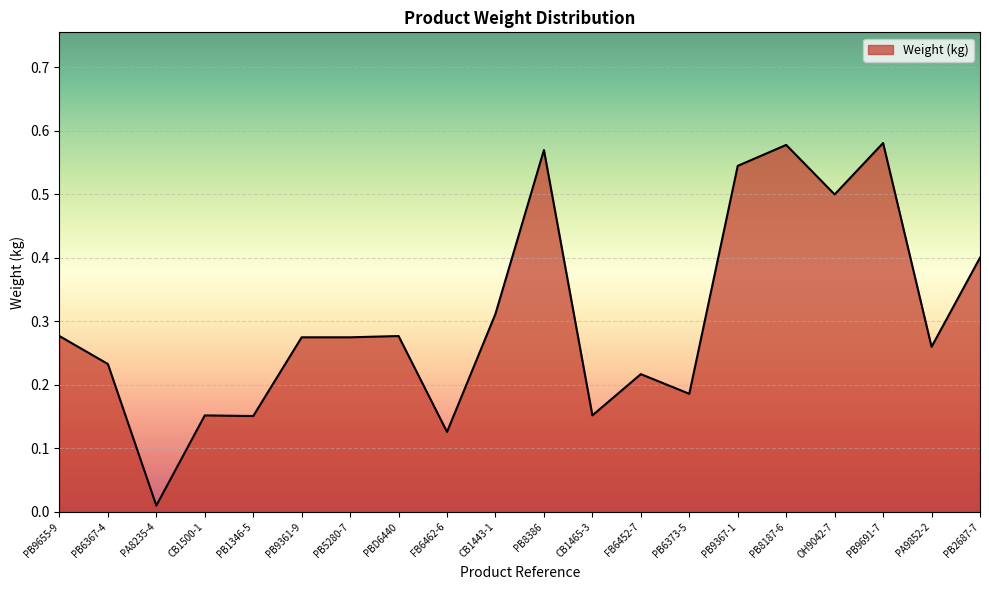

The value at PB9691-7 is 0.4. True or false?

False